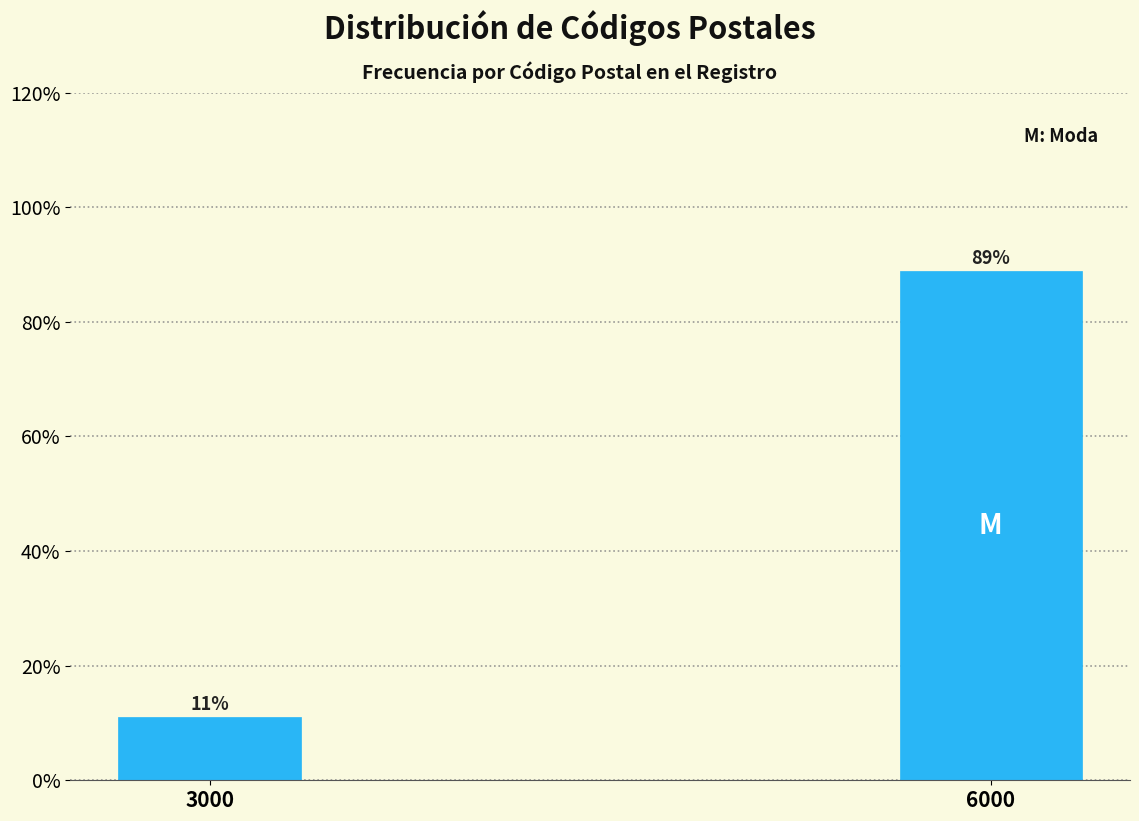

Does the chart contain any negative values?

No